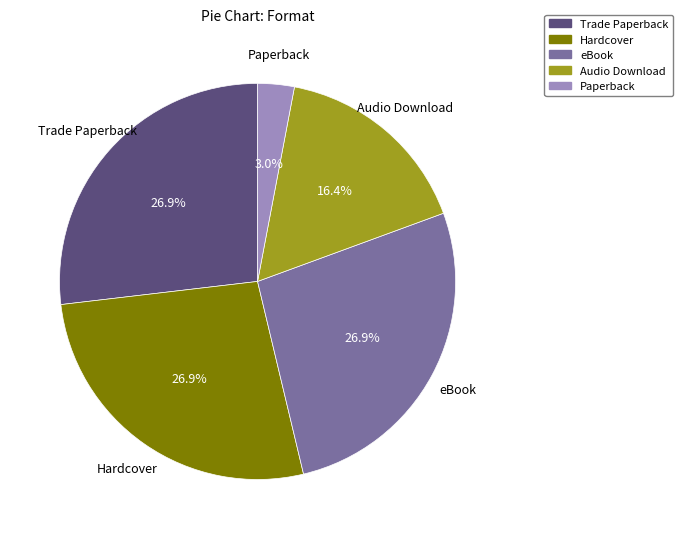

The Paperback slice represents 9% of the pie. True or false?

False